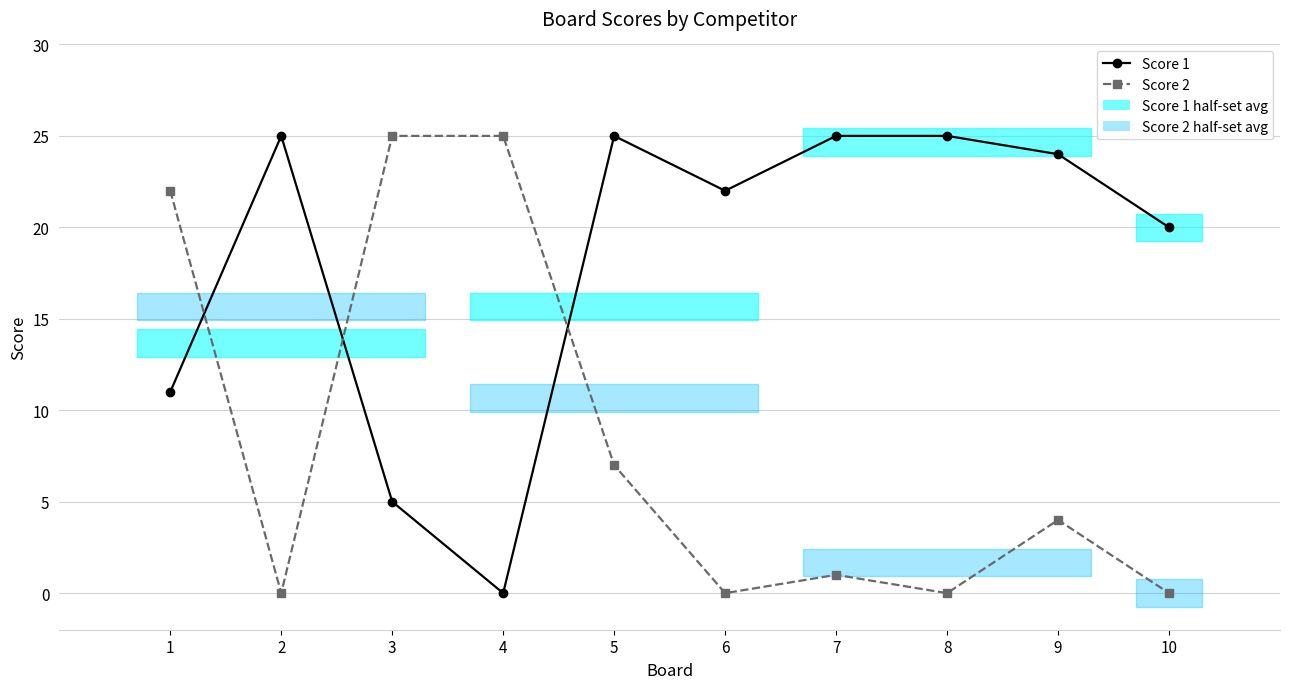

True or false: Score 1 has a value of 39 at 8.

False